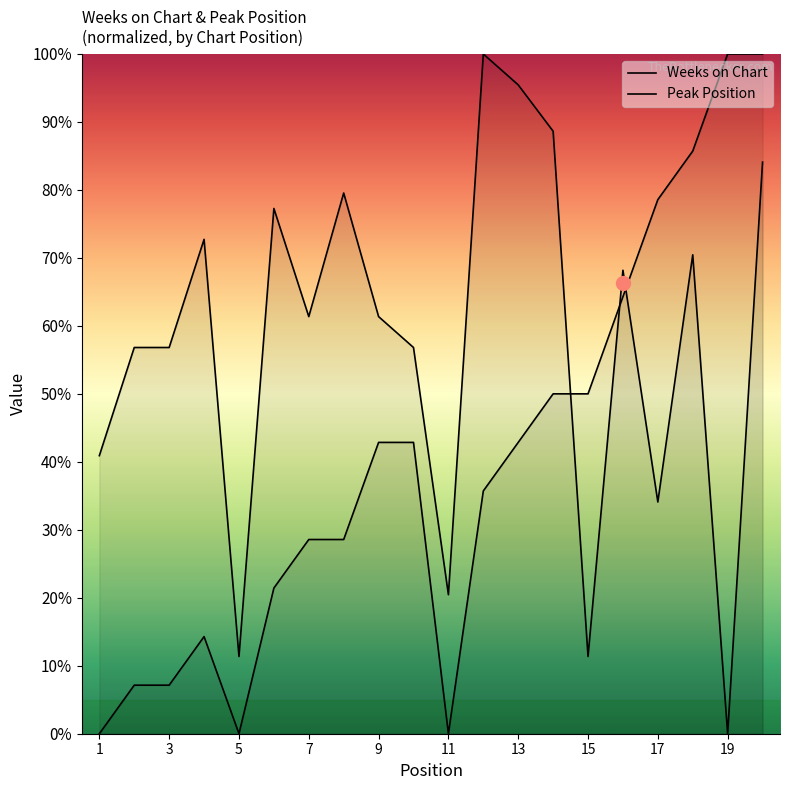

True or false: Peak Position has more than 2 points higher than both neighbors.

False